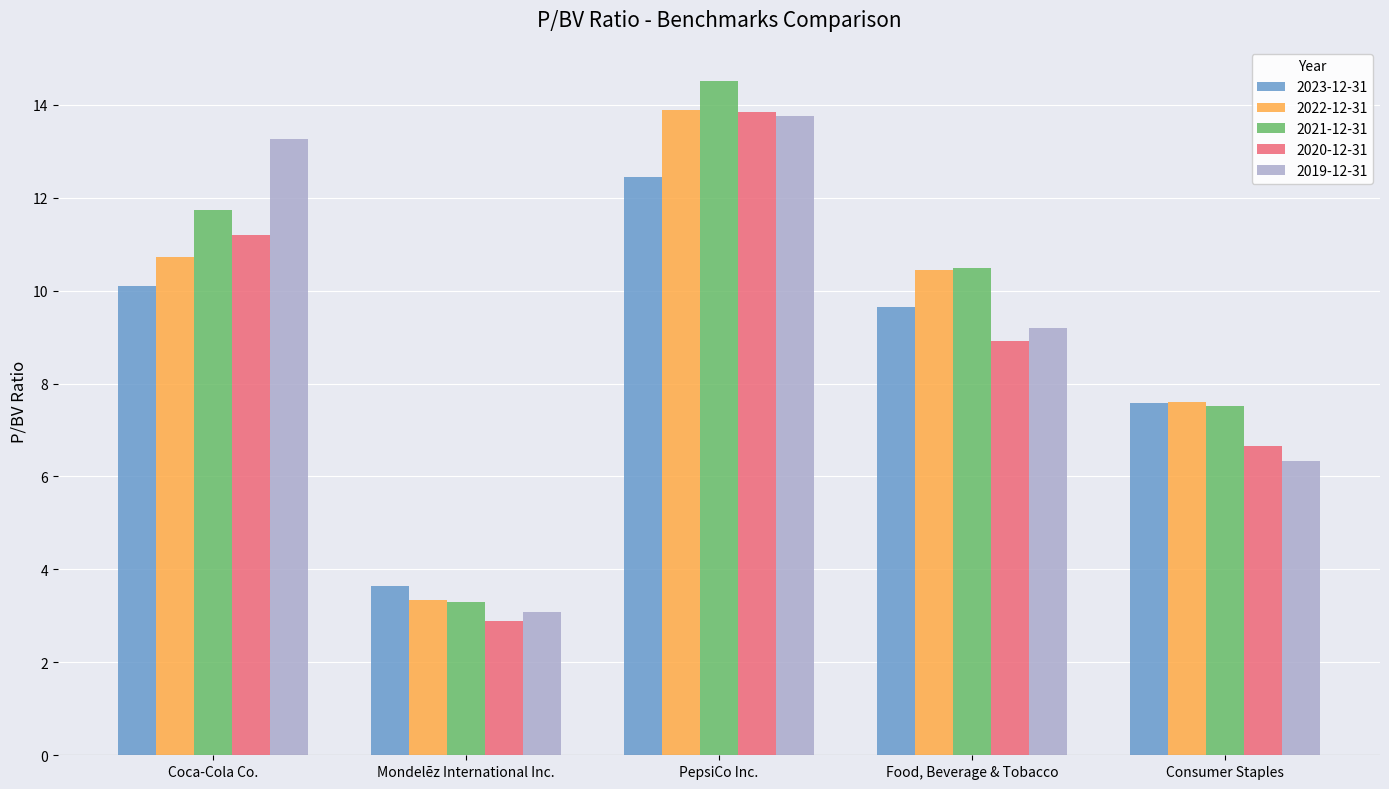

What are all the series names shown in the legend?

2023-12-31, 2022-12-31, 2021-12-31, 2020-12-31, 2019-12-31